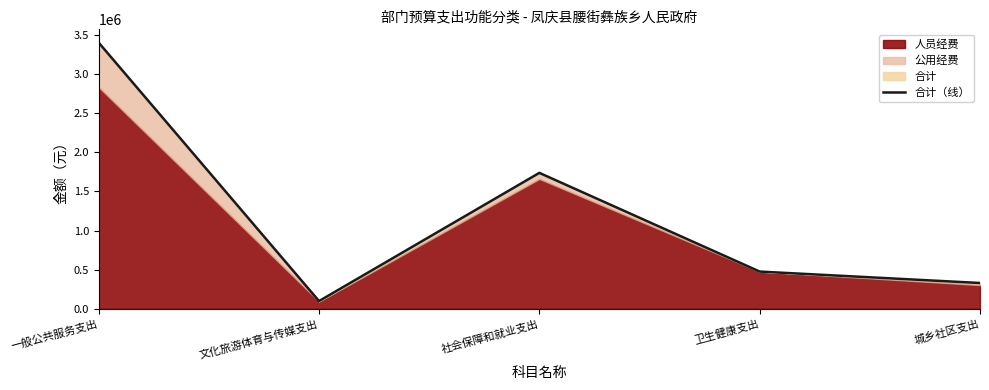

How many data points are less than 476035?

2